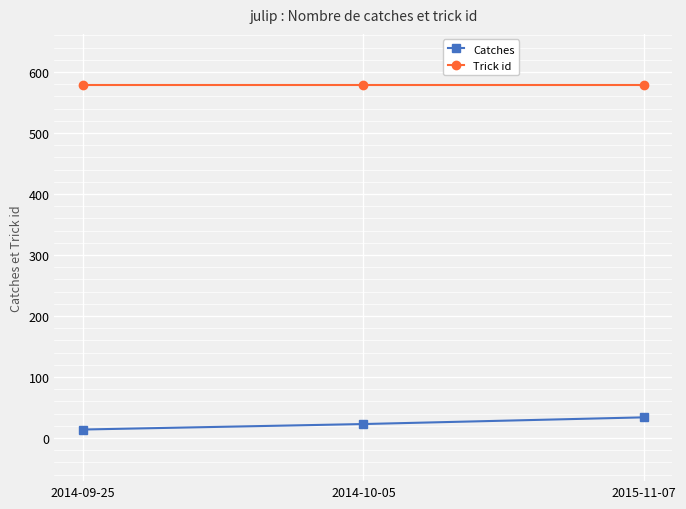

Is the value of Catches at 2015-11-07 greater than the value of Trick id at 2014-10-05?

No